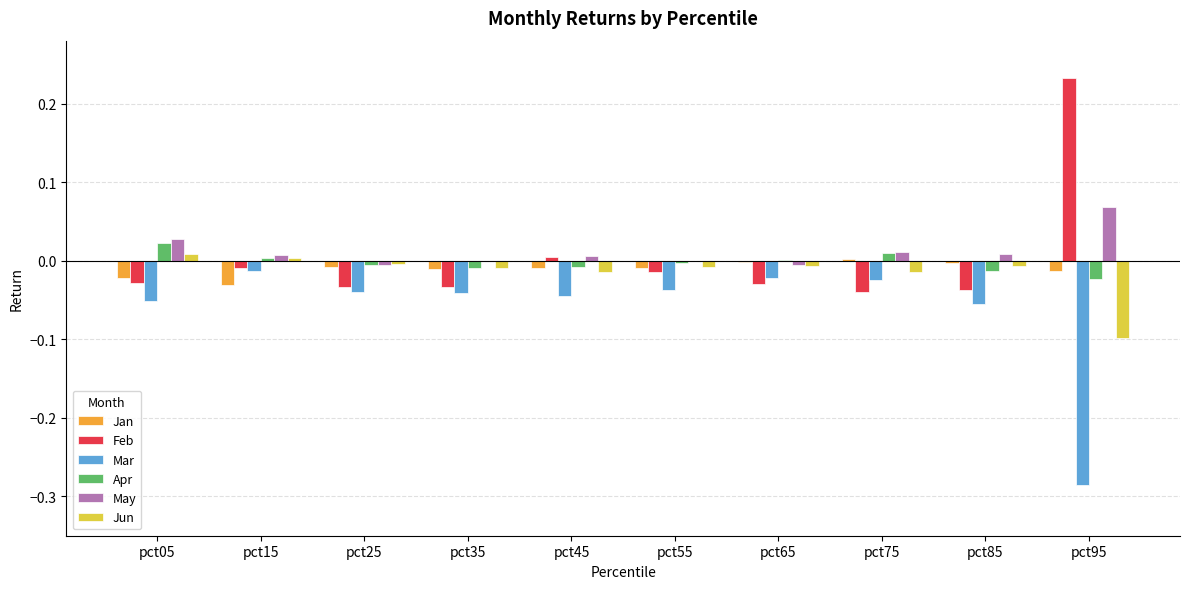

Which series has the largest total across all categories?

May